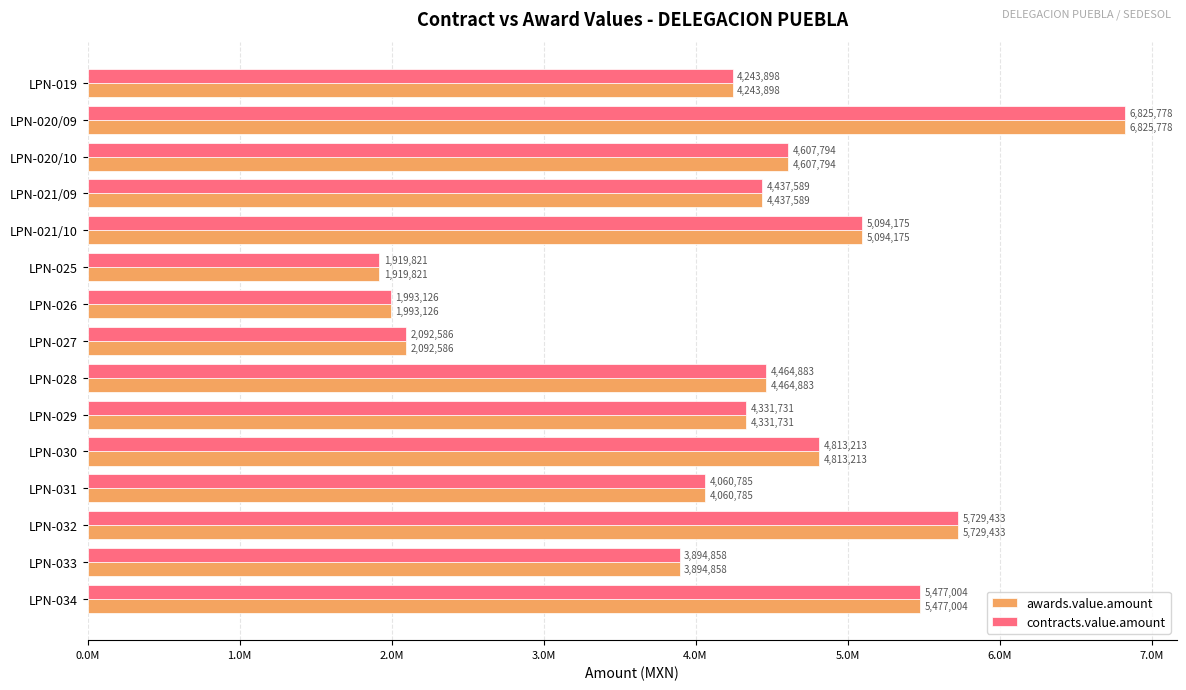

What is the difference between the second highest and second lowest values in the awards.value.amount series?

3736306.7